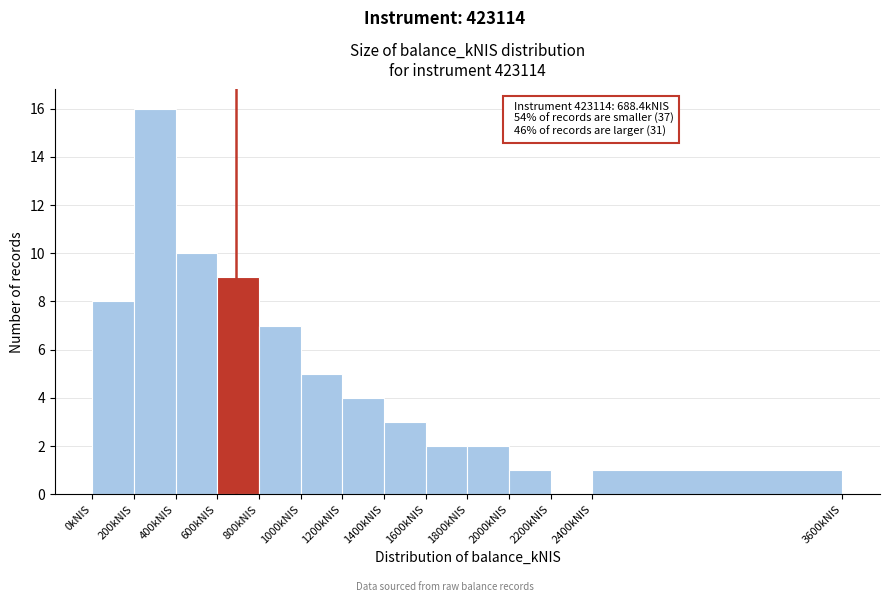

Over which range of the x-axis is the bar tallest?

200 to 400